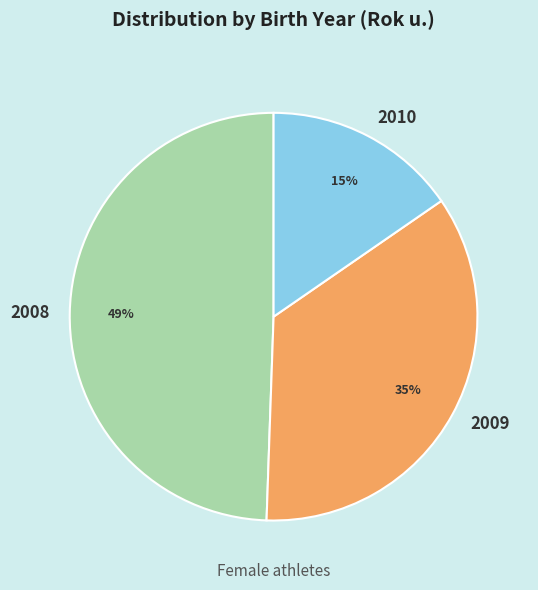

To the nearest percent, what percentage of the pie is 2010?

15%